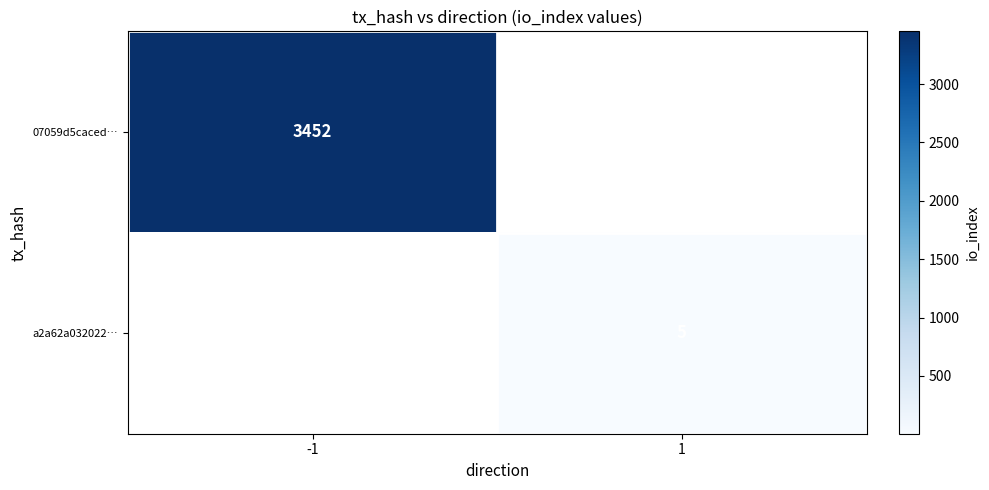

Is it true that a2a62a032022… equals 5 at 1?

True